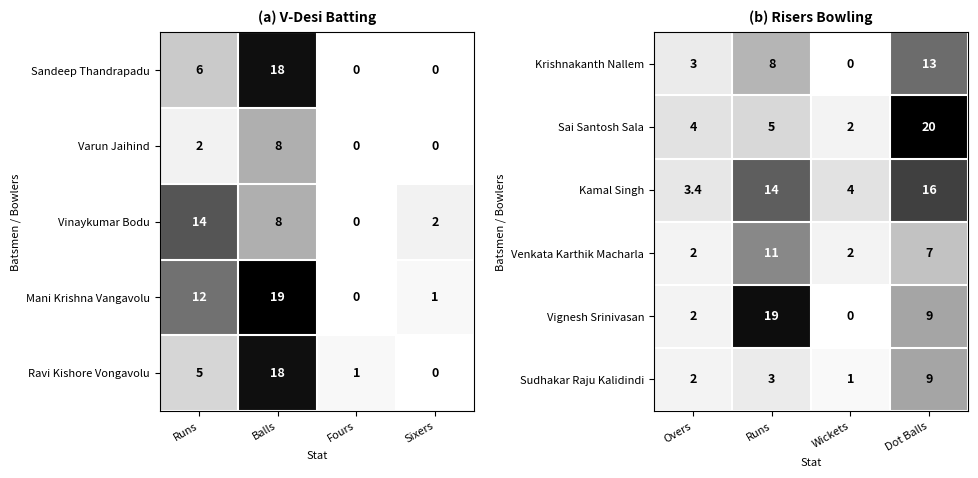

What is the lowest value of the Sai Santosh Sala series?

2.0